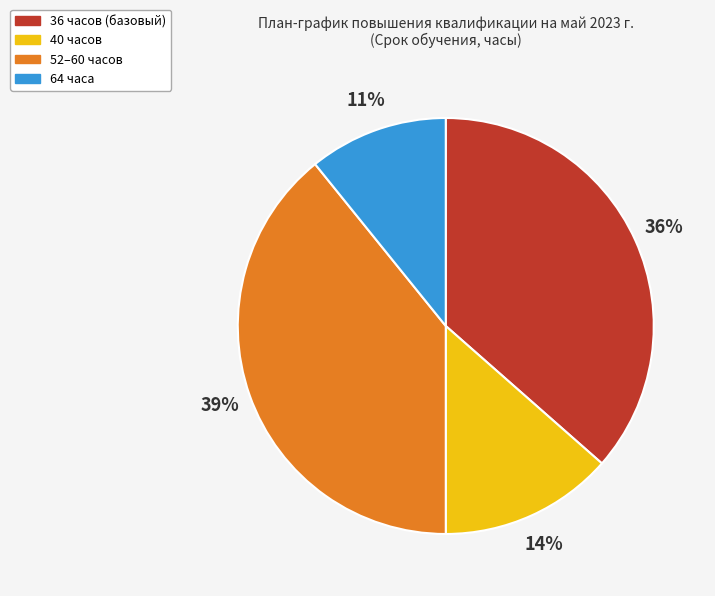

To the nearest percent, what is the difference between the largest and smallest slice percentages?

28%